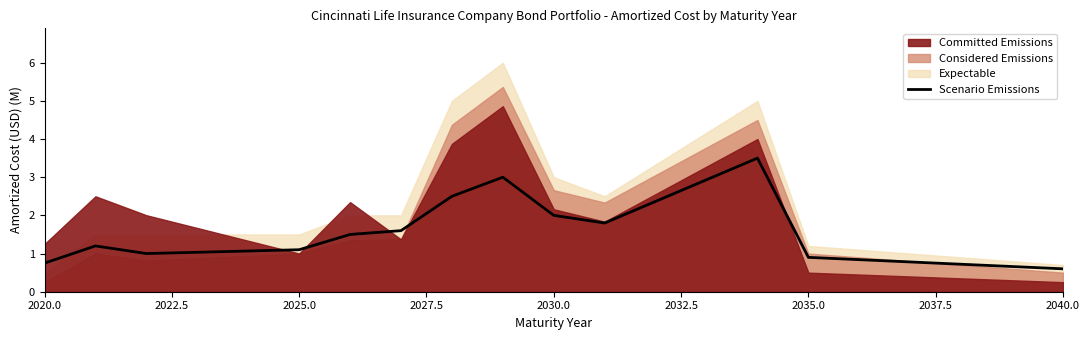

The value of Scenario Emissions at 2035.0 is 0.9. True or false?

True